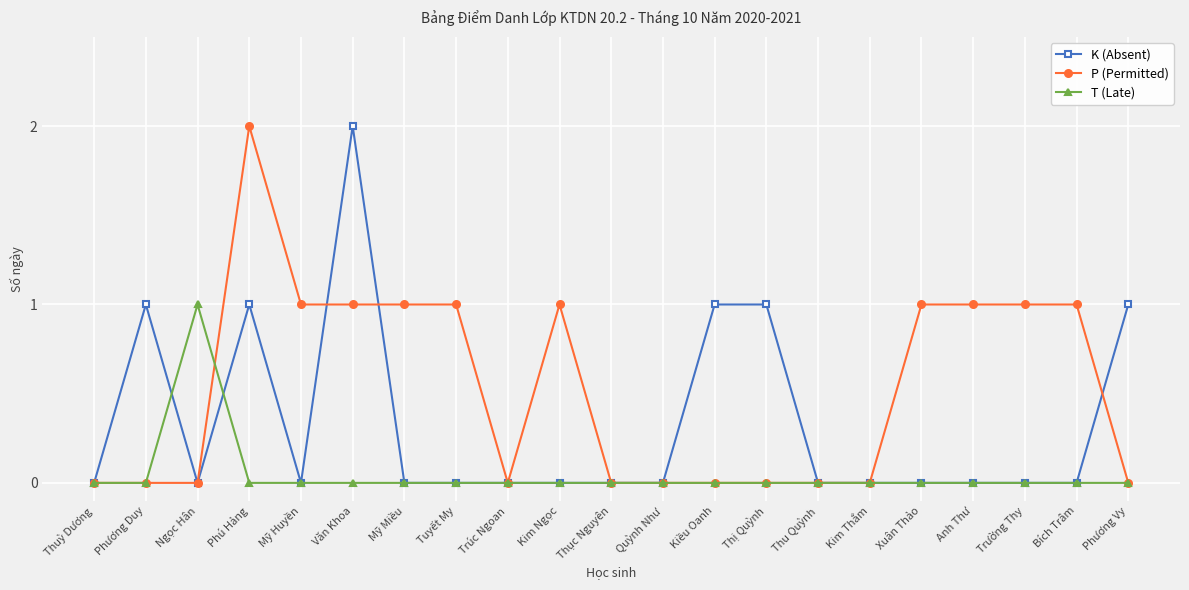

After their last crossing, which series has the higher values: T (Late) or K (Absent)?

K (Absent)